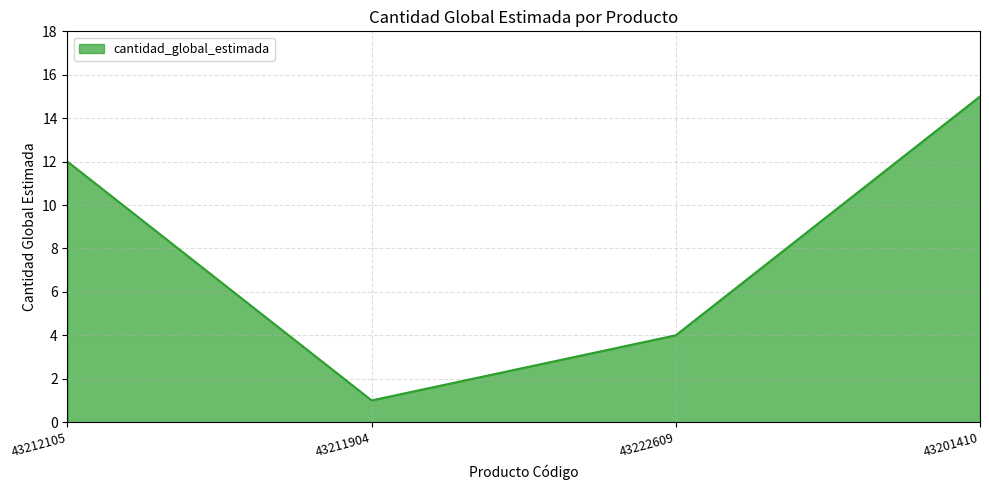

Rank the categories by value from lowest to highest.

43211904, 43222609, 43212105, 43201410